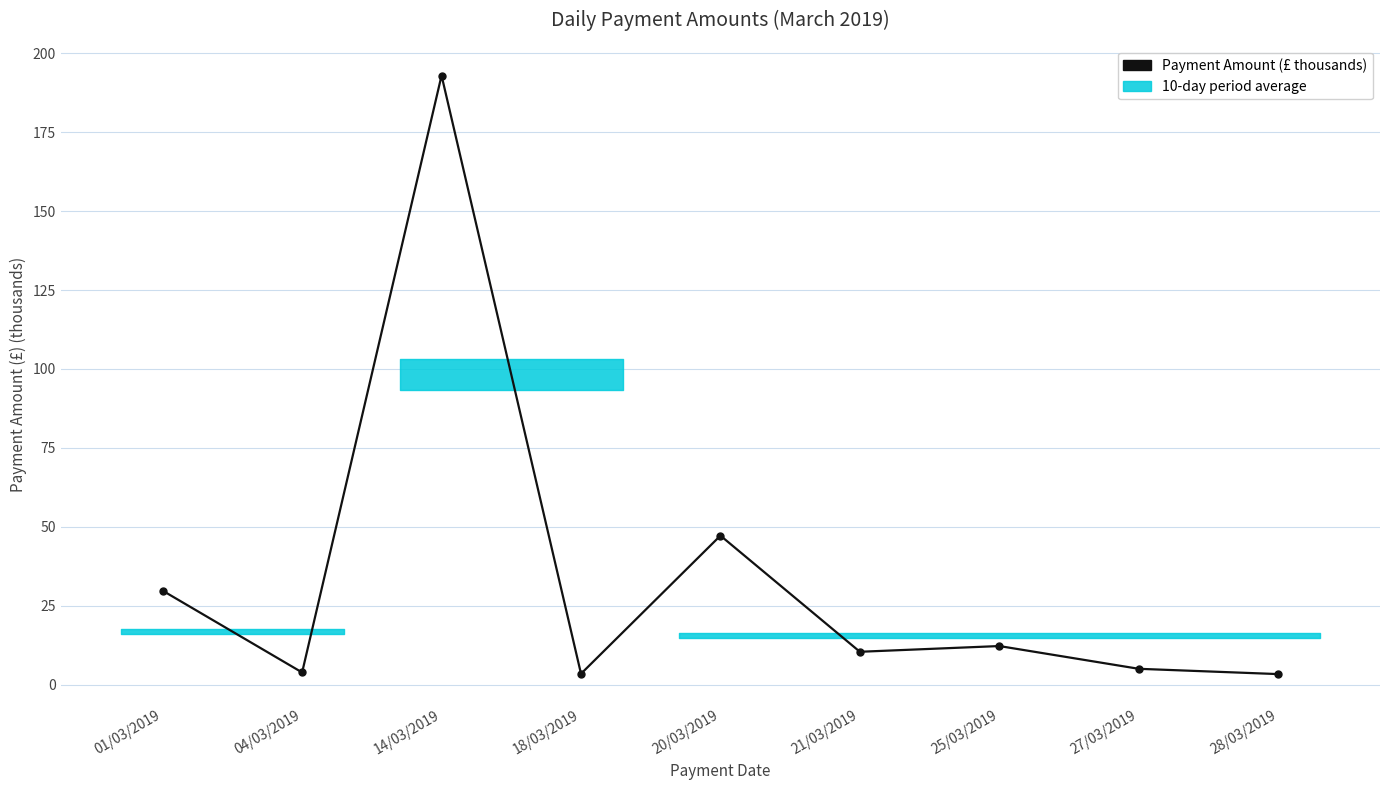

How many values exceed 10?

5